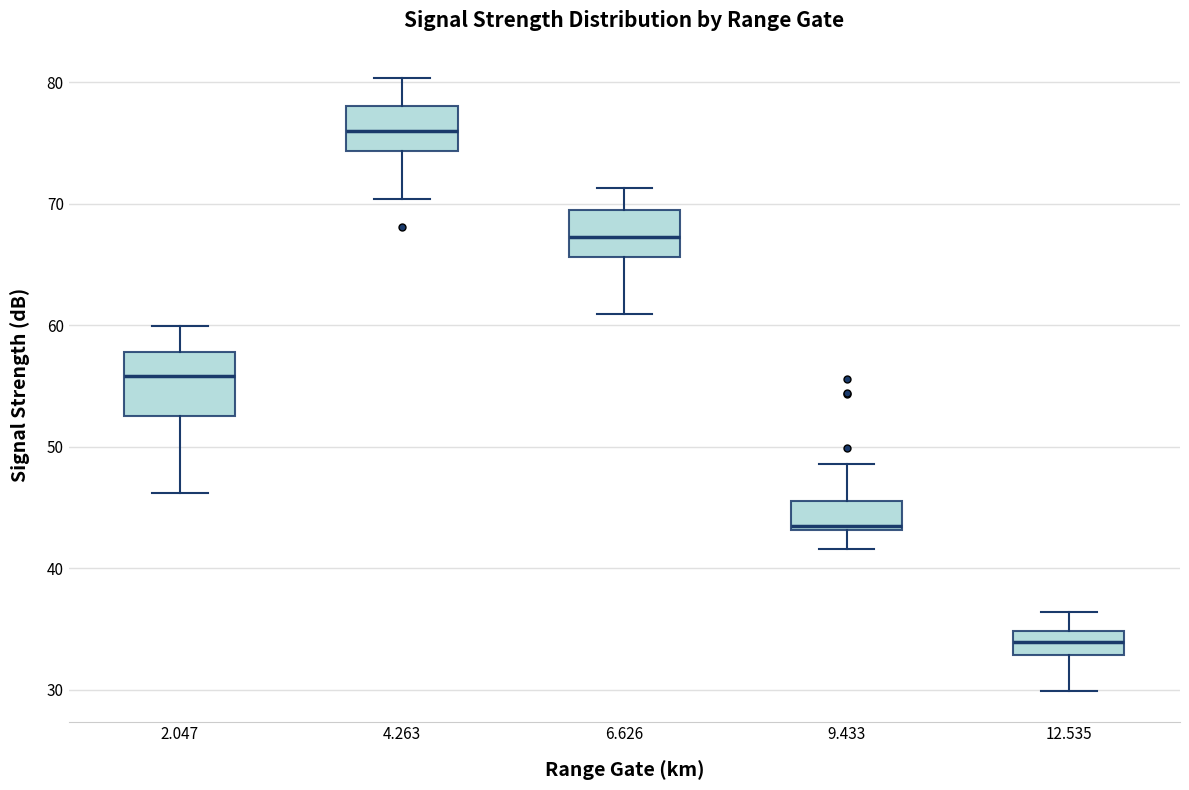

Reading left to right, transcribe this box plot: for each box, give where its median line is, the range the box spans, and where its two whiskers end, as read against the y-axis. The values are not printed on the chart, so give them approximately, as read against the axis.

2.047: median 56, box 53 to 58, whiskers 46 to 60
4.263: median 76, box 74 to 78, whiskers 70 to 80
6.626: median 67, box 66 to 69, whiskers 61 to 71
9.433: median 43 (just above the box's lower edge), box 43 to 46, whiskers 42 to 49
12.535: median 34, box 33 to 35, whiskers 30 to 36